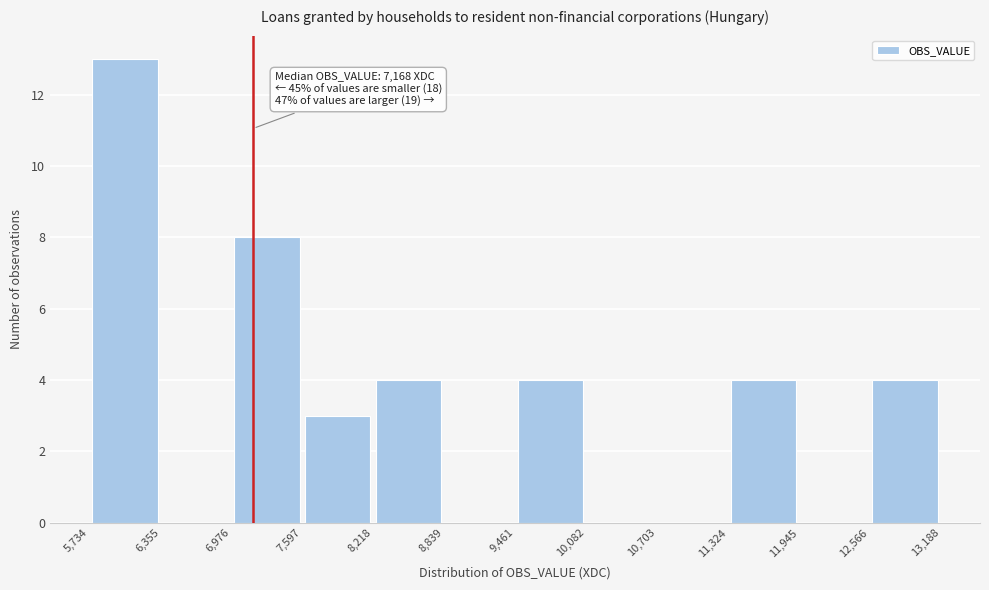

Which range on the x-axis has the tallest bar?

5,734 to 6,355